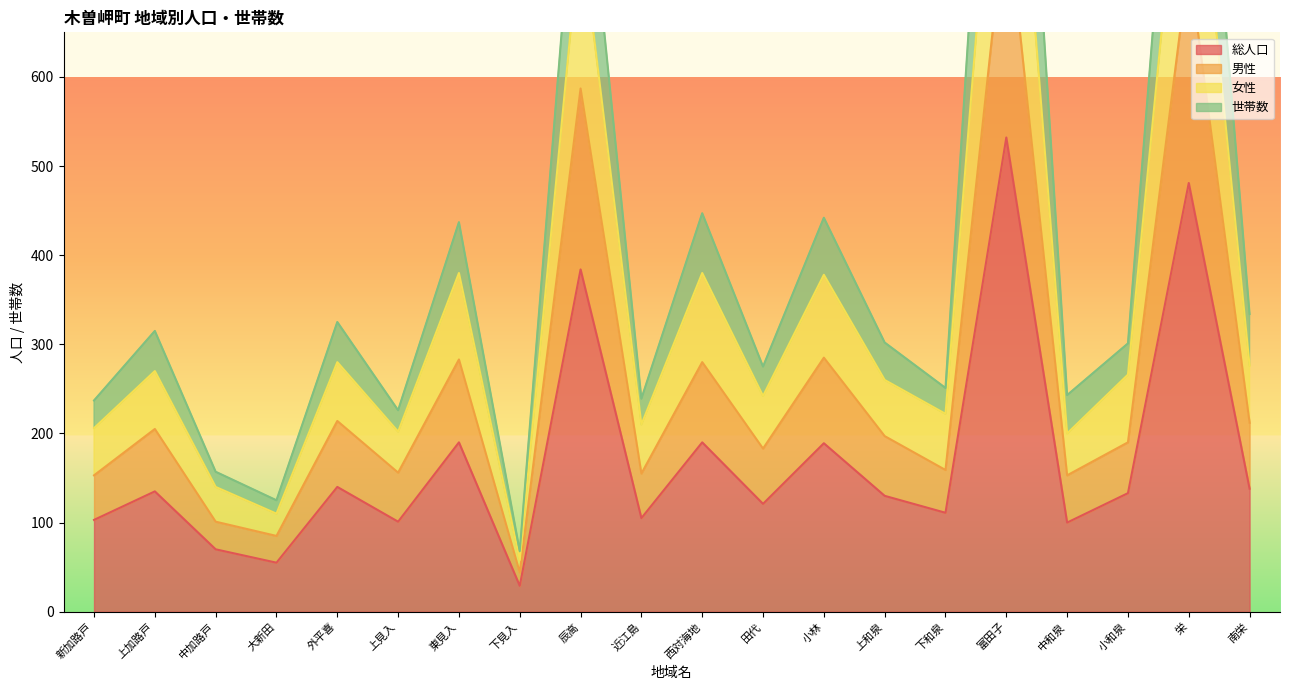

Reading left to right, list all the values displayed in this chart.

総人口: 新加路戸=103	上加路戸=135	中加路戸=70	大新田=55	外平喜=140	上見入=101	東見入=190	下見入=29	辰高=384	近江島=105	西対海地=190	田代=121	小林=189	上和泉=130	下和泉=111	富田子=532	中和泉=100	小和泉=133	栄=481	南栄=138
男性: 新加路戸=153	上加路戸=205	中加路戸=101	大新田=85	外平喜=214	上見入=156	東見入=283	下見入=44	辰高=587	近江島=155	西対海地=280	田代=183	小林=285	上和泉=197	下和泉=159	富田子=794	中和泉=153	小和泉=190	栄=728	南栄=212
女性: 新加路戸=206	上加路戸=270	中加路戸=140	大新田=110	外平喜=280	上見入=202	東見入=380	下見入=58	辰高=768	近江島=210	西対海地=380	田代=242	小林=378	上和泉=260	下和泉=222	富田子=1064	中和泉=200	小和泉=266	栄=962	南栄=276
世帯数: 新加路戸=237	上加路戸=315	中加路戸=157	大新田=125	外平喜=325	上見入=226	東見入=437	下見入=68	辰高=913	近江島=239	西対海地=447	田代=275	小林=442	上和泉=302	下和泉=251	富田子=1305	中和泉=243	小和泉=301	栄=1158	南栄=334